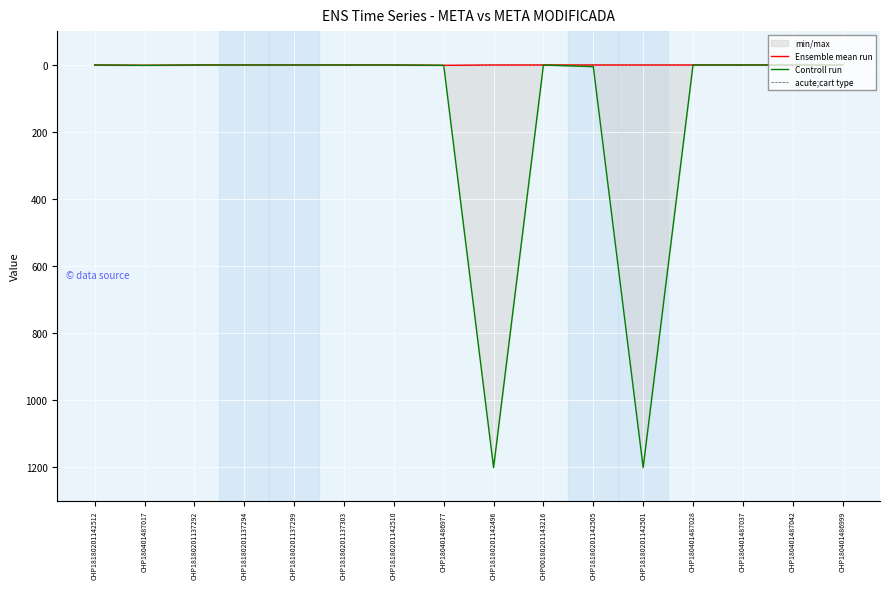

What is the average value of the Controll run series?

151